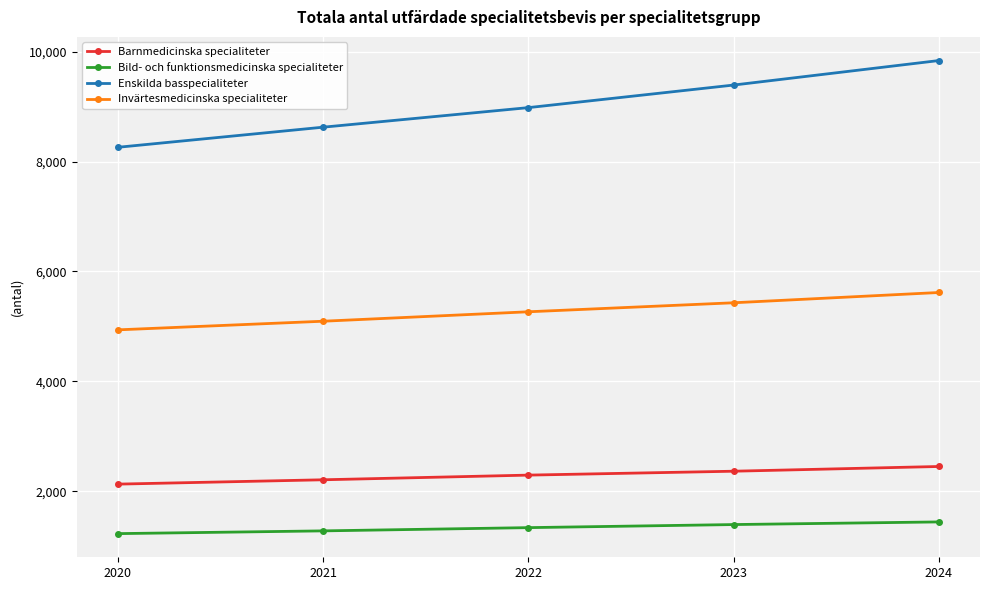

How many categories are shown in the chart?

5